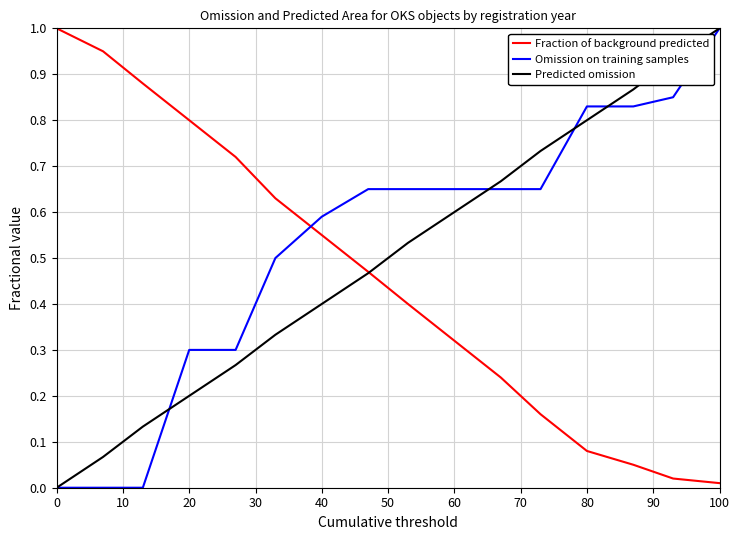

After their last crossing, which series has the higher values: Omission on training samples or Fraction of background predicted?

Omission on training samples